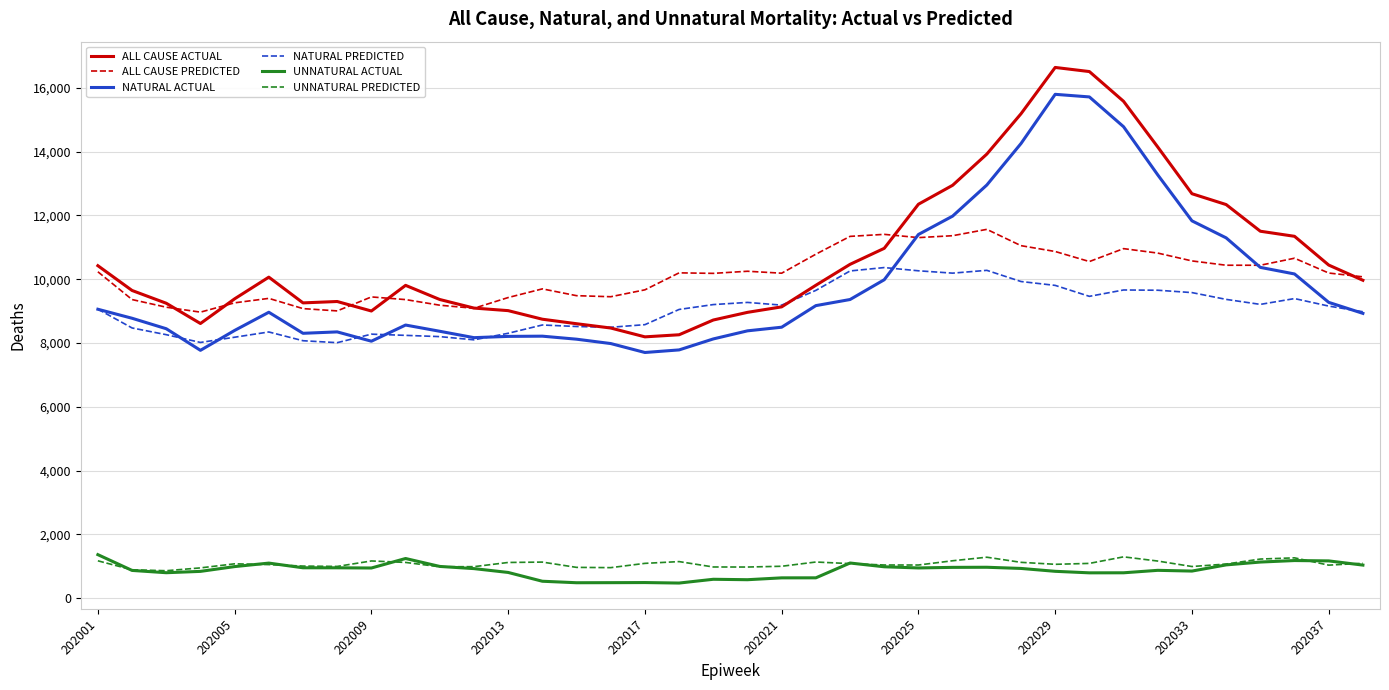

Which series has the largest total across all categories?

ALL CAUSE ACTUAL